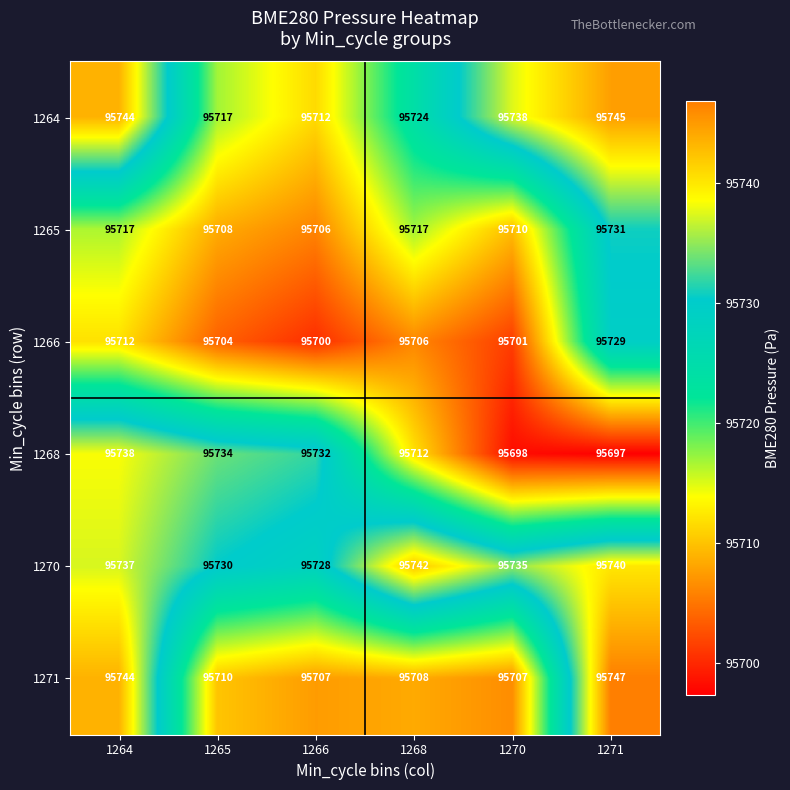

Where does the 1268 series first go above 95732?

1264